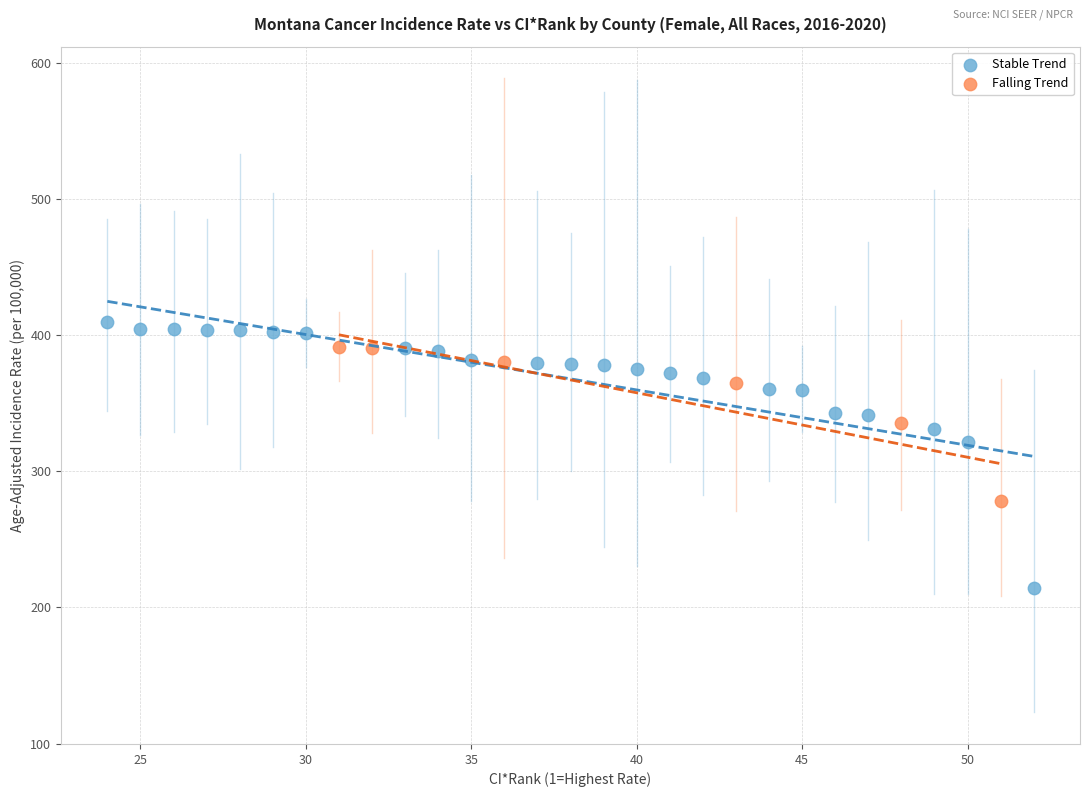

Which series reaches the minimum Y coordinate?

Stable Trend